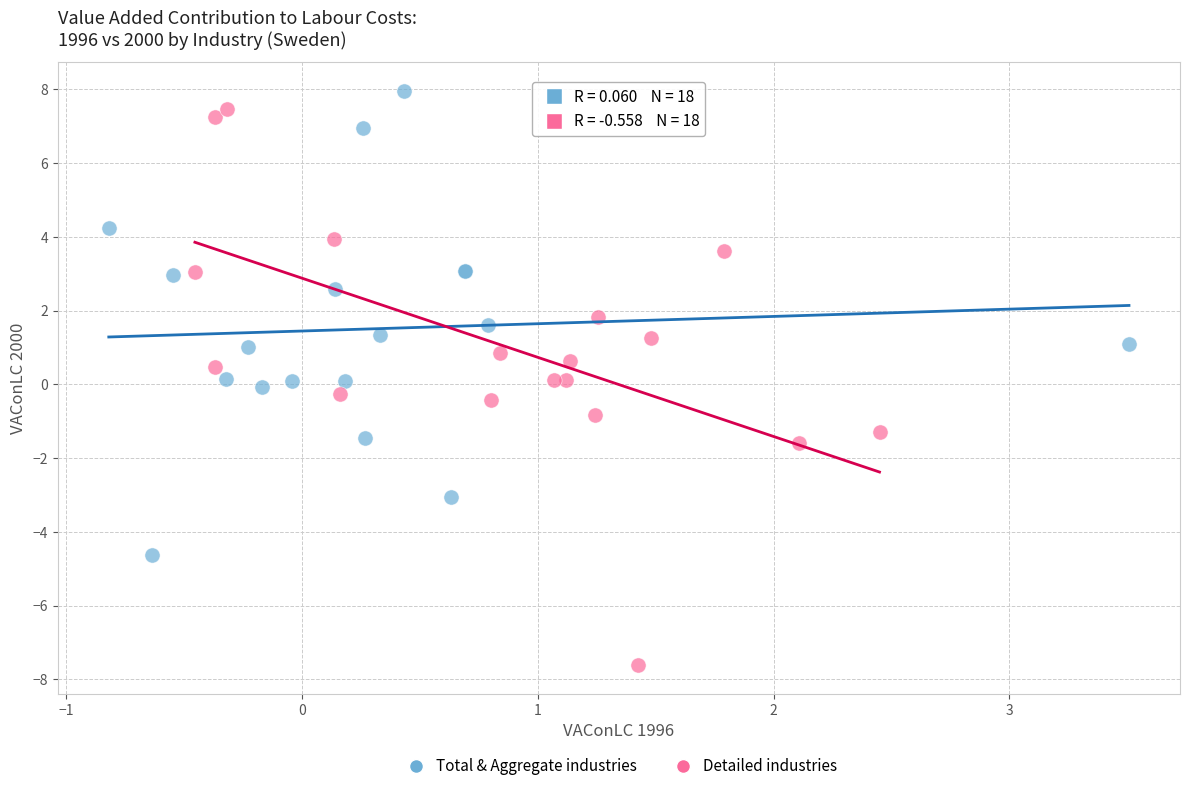

Which series reaches the minimum Y coordinate?

Detailed industries